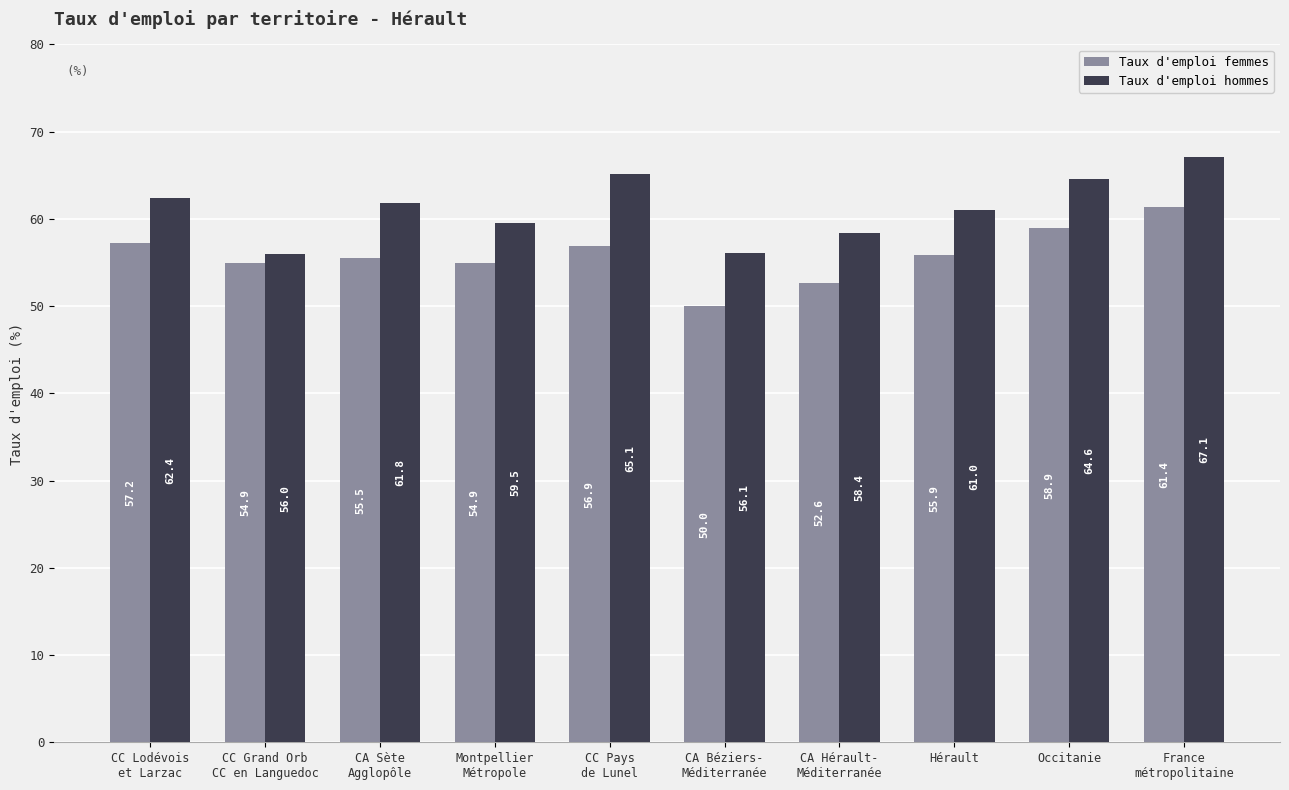

How many bars are there in total?

20